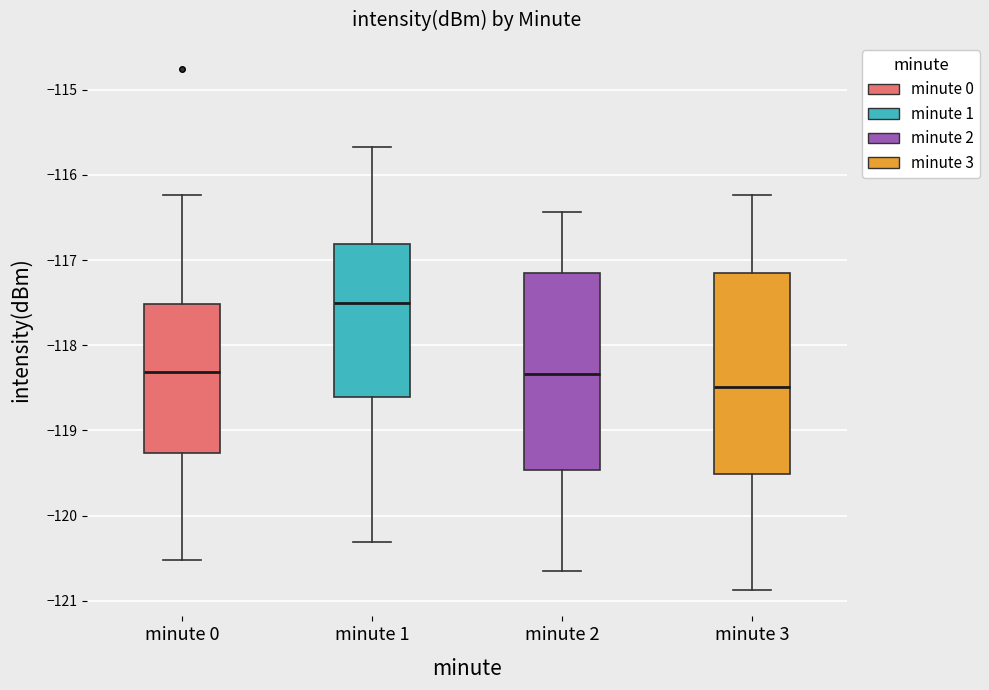

Reading left to right, read every box against the y-axis: the position of its median line, the range the box covers, and the ends of its whiskers. The values are not printed on the chart, so give them approximately, as read against the axis.

minute 0: median -118.3, box -119.3 to -117.5, whiskers -120.5 to -116.2
minute 1: median -117.5, box -118.6 to -116.8, whiskers -120.3 to -115.7
minute 2: median -118.3, box -119.5 to -117.2, whiskers -120.7 to -116.4
minute 3: median -118.5, box -119.5 to -117.2, whiskers -120.9 to -116.2